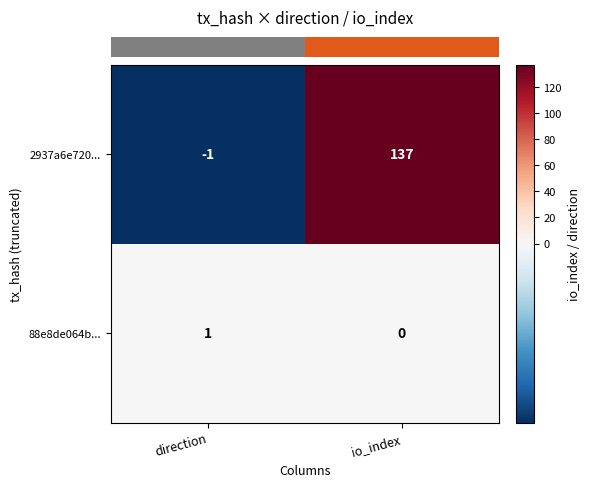

How many distinct data groups are displayed?

2